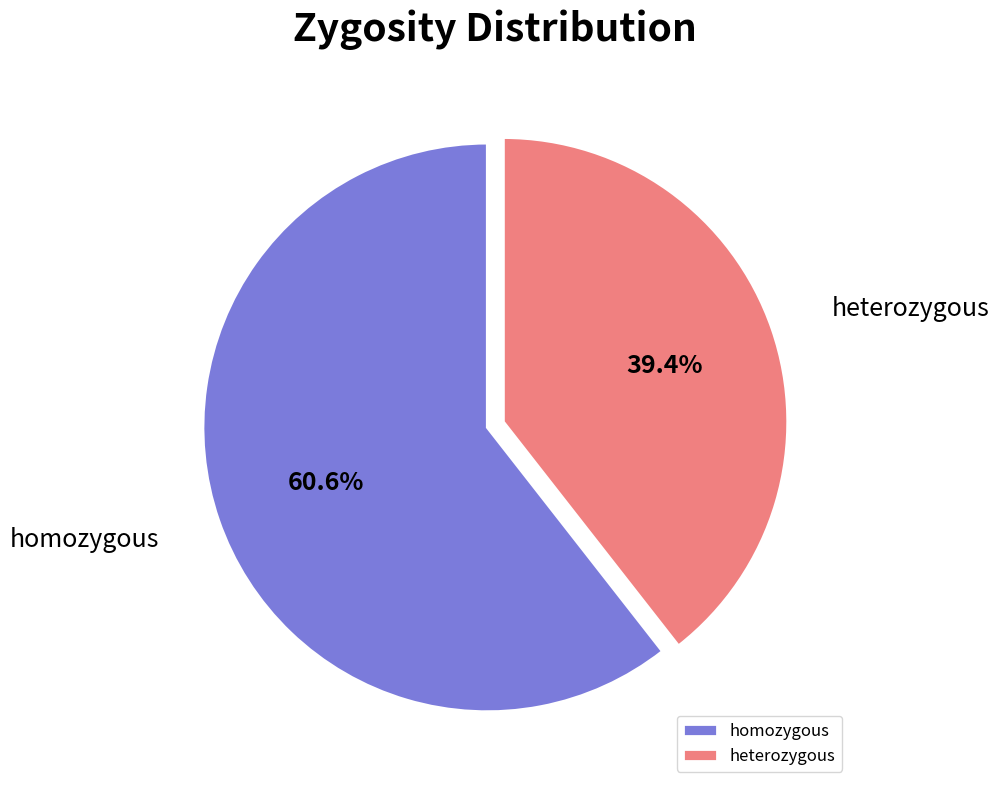

Count the number of slices in the pie.

2